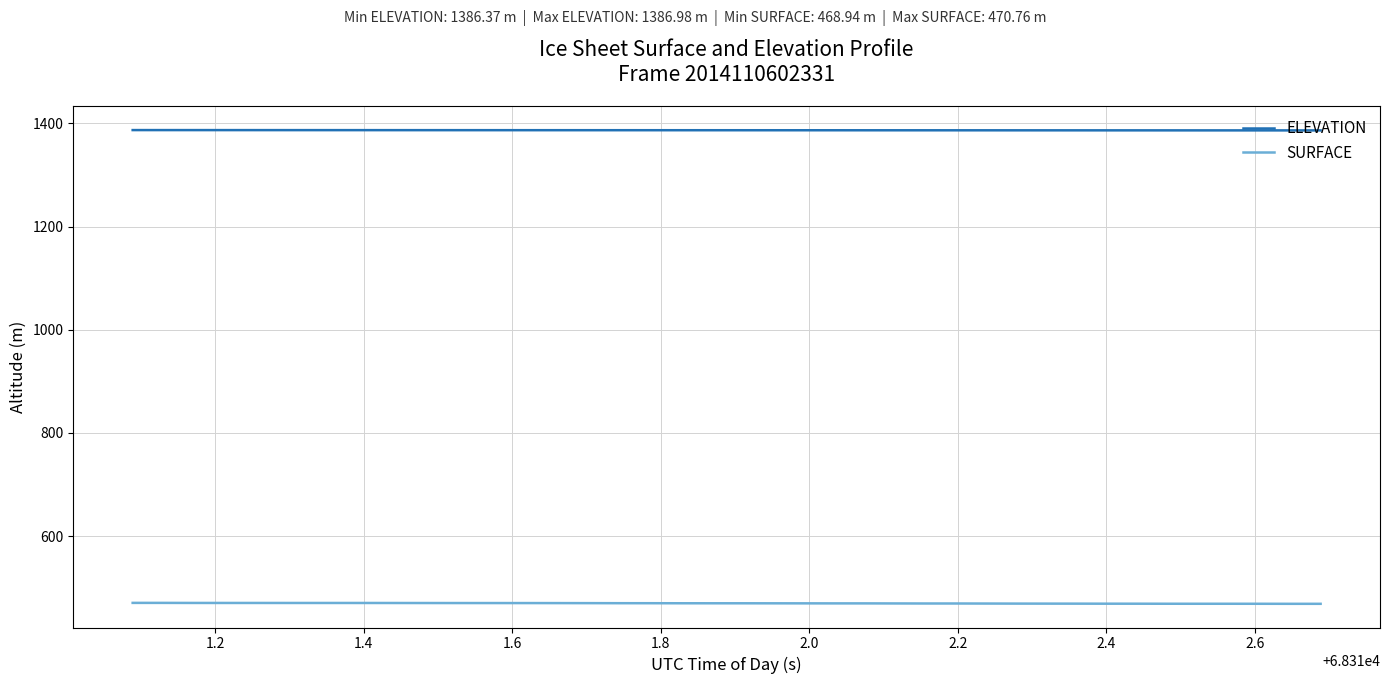

True or false: SURFACE and ELEVATION cross at least once.

False